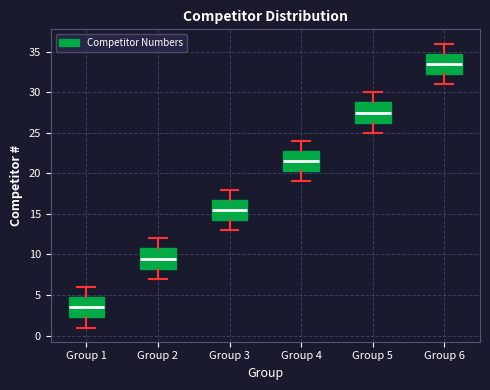

Reading left to right, read every box against the y-axis: the position of its median line, the range the box covers, and the ends of its whiskers. The values are not printed on the chart, so give them approximately, as read against the axis.

Group 1: median 3.5, box 2.5 to 5.0, whiskers 1.0 to 6.0
Group 2: median 9.5, box 8.5 to 11.0, whiskers 7.0 to 12.0
Group 3: median 15.5, box 14.5 to 17.0, whiskers 13.0 to 18.0
Group 4: median 21.5, box 20.5 to 23.0, whiskers 19.0 to 24.0
Group 5: median 27.5, box 26.5 to 29.0, whiskers 25.0 to 30.0
Group 6: median 33.5, box 32.5 to 35.0, whiskers 31.0 to 36.0